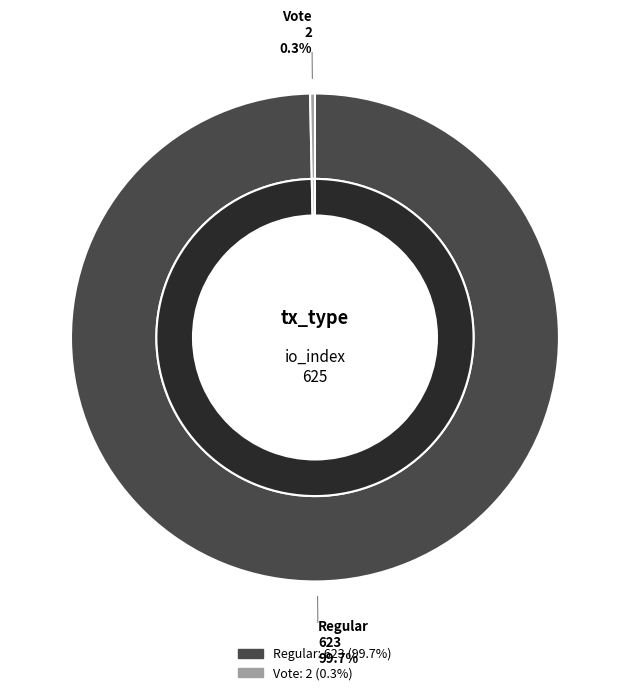

What is the change in value from Regular to Vote?

-621